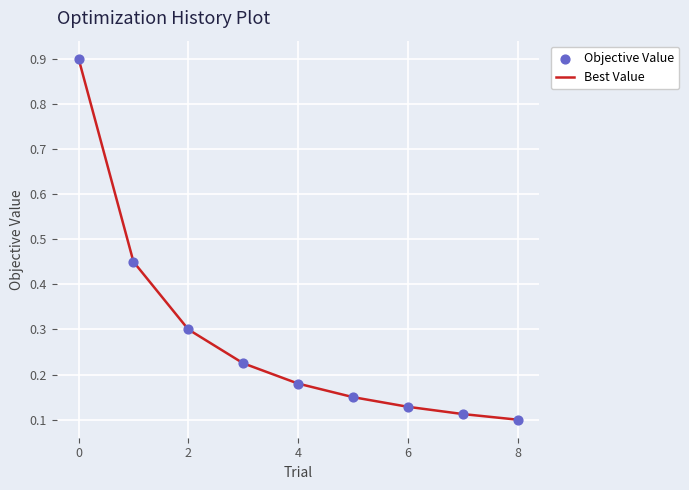

What is the difference between the maximum and minimum values?

0.8